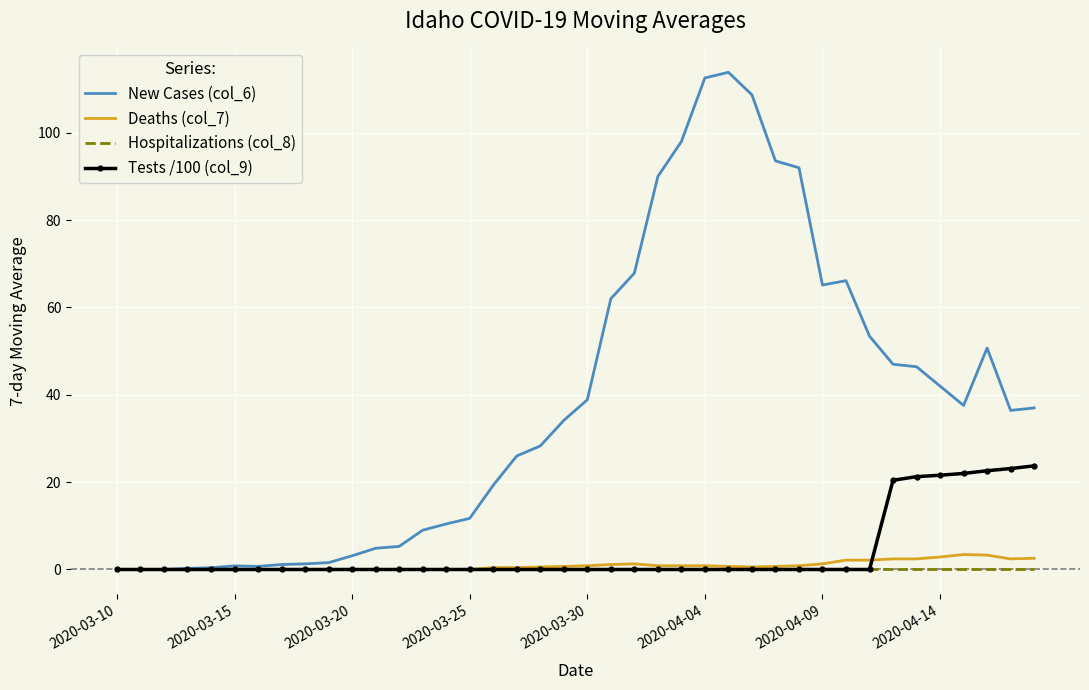

What is the maximum value for New Cases (col_6)?

113.9